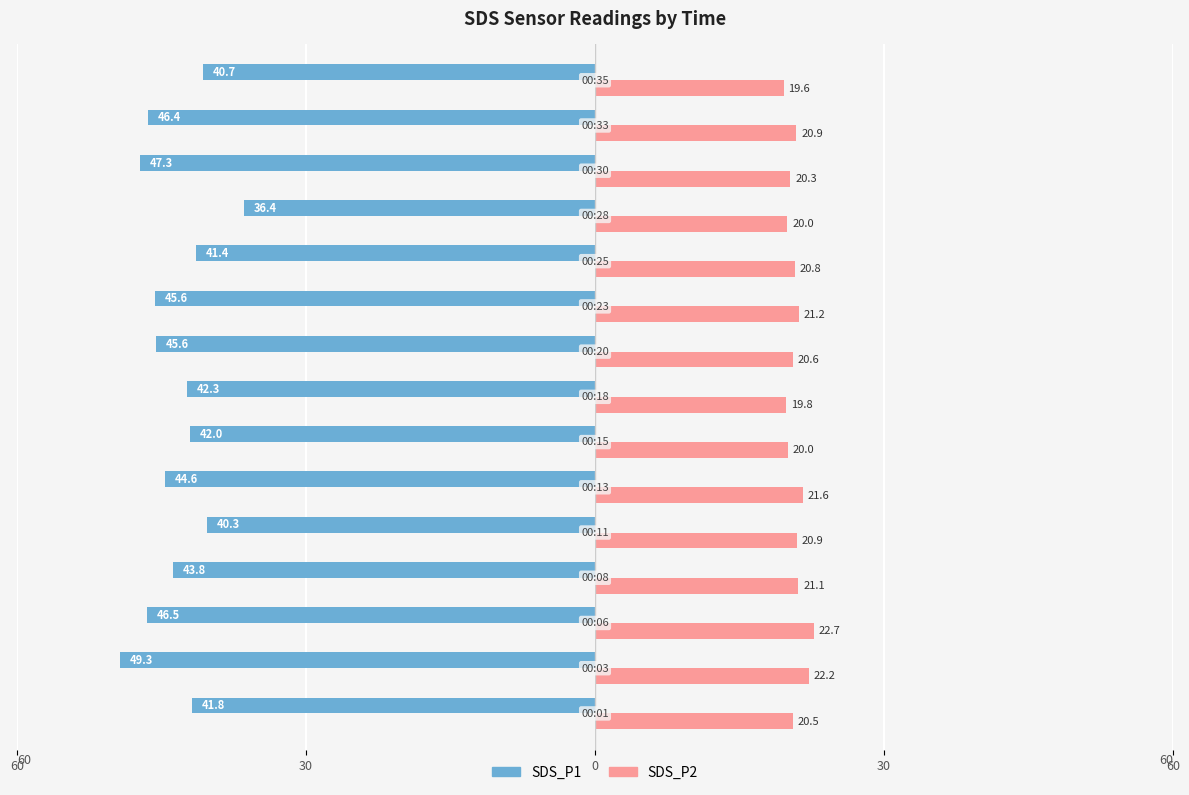

How many bars are there in each group?

2